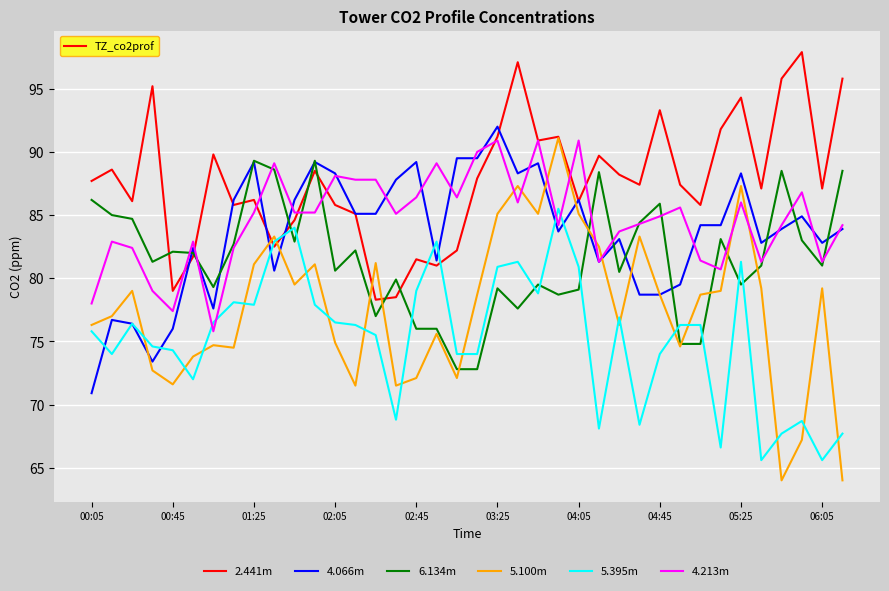

Which series has the largest total across all categories?

2.441m